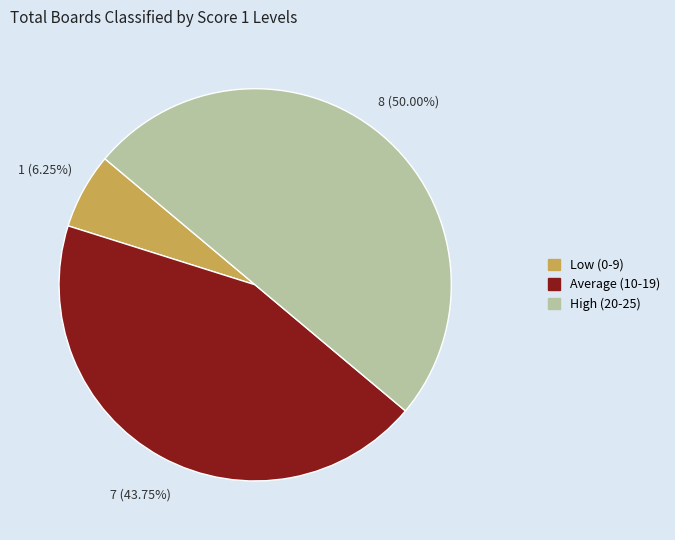

What is the smallest slice in the pie chart?

Low (0-9)